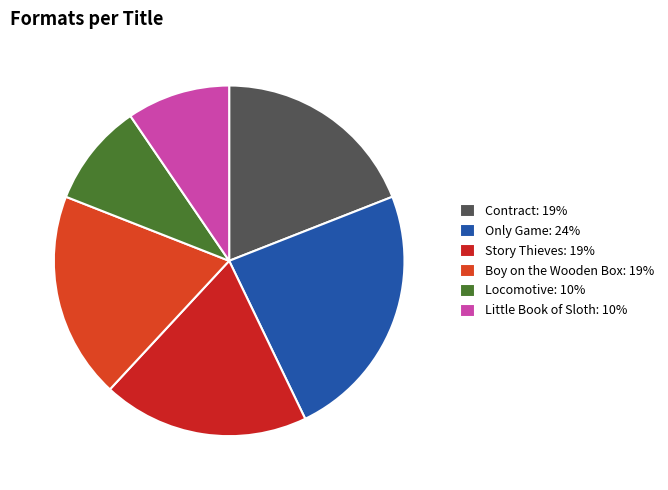

To the nearest percent, what is the combined percentage of Little Book of Sloth and Contract?

29%